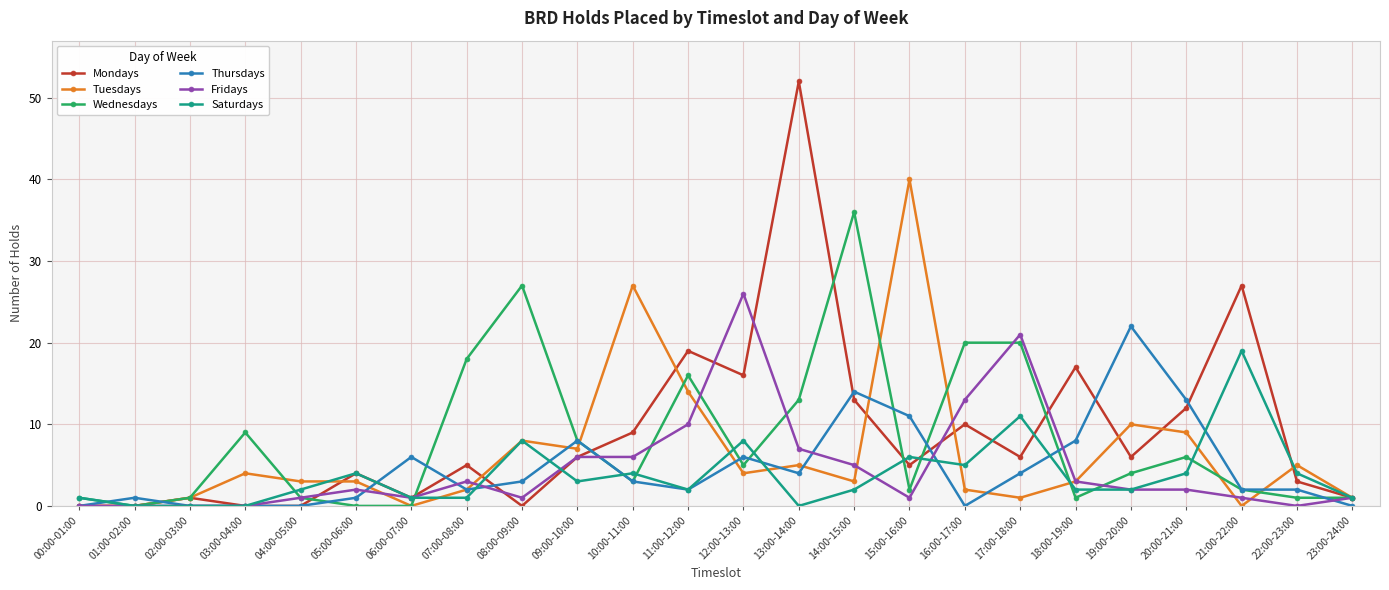

Is the value of Fridays at 12:00-13:00 greater than the value of Mondays at 18:00-19:00?

Yes